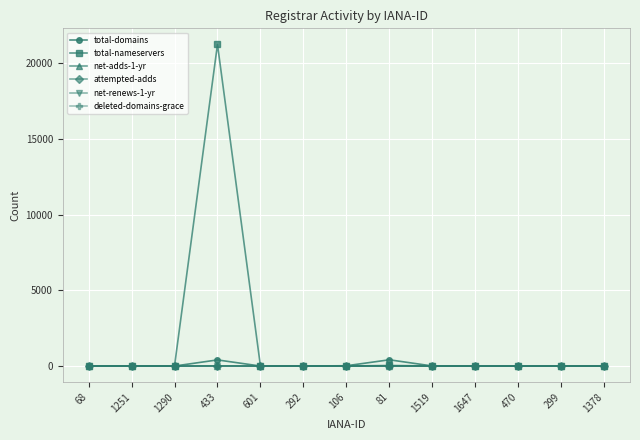

True or false: attempted-adds has more than 0 points higher than both neighbors.

True